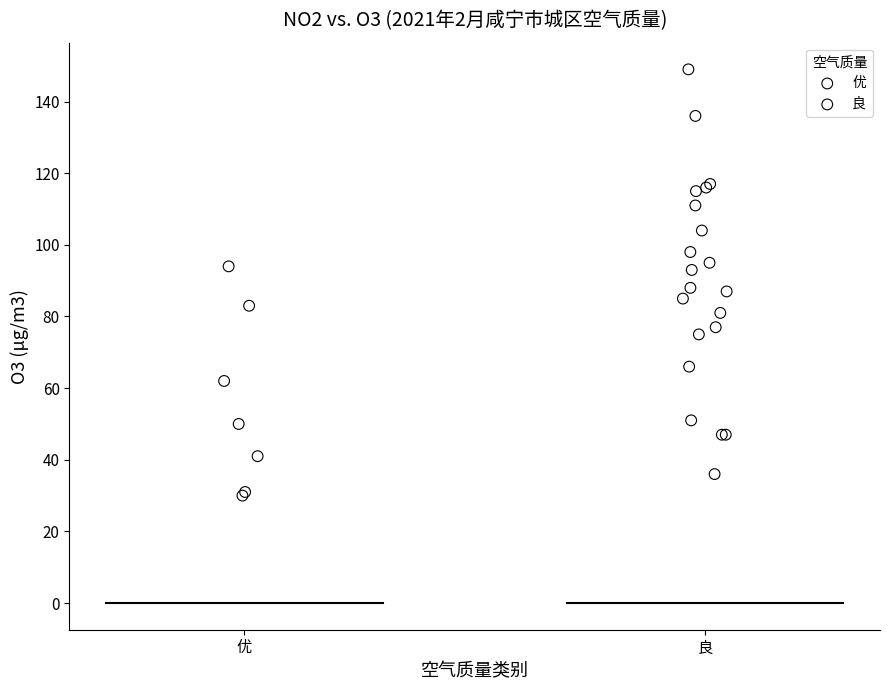

Which series has the widest spread of Y values?

良